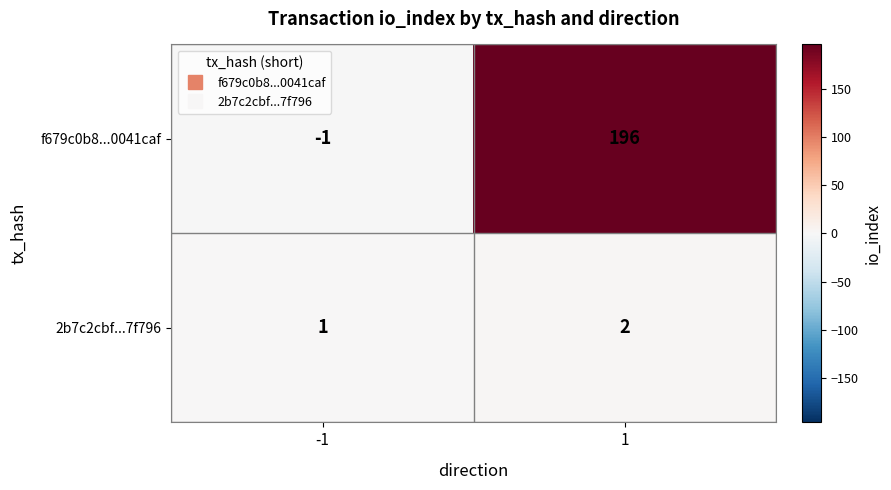

How many categories are shown in the chart?

2